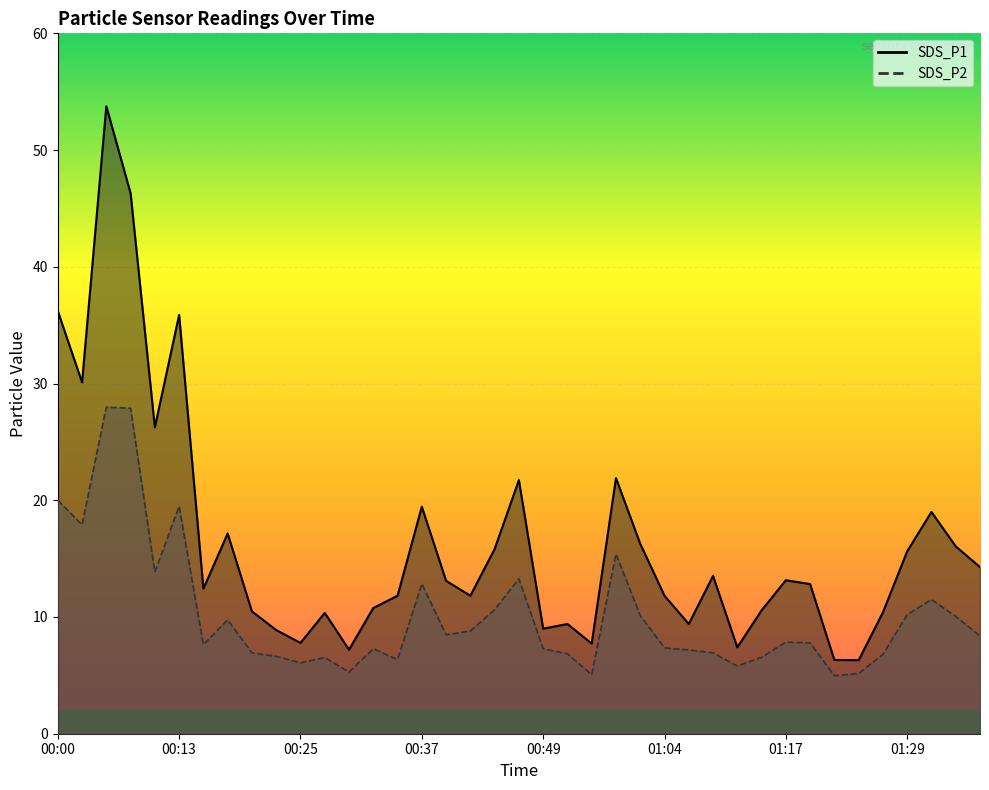

What position from the left is 00:03?

2